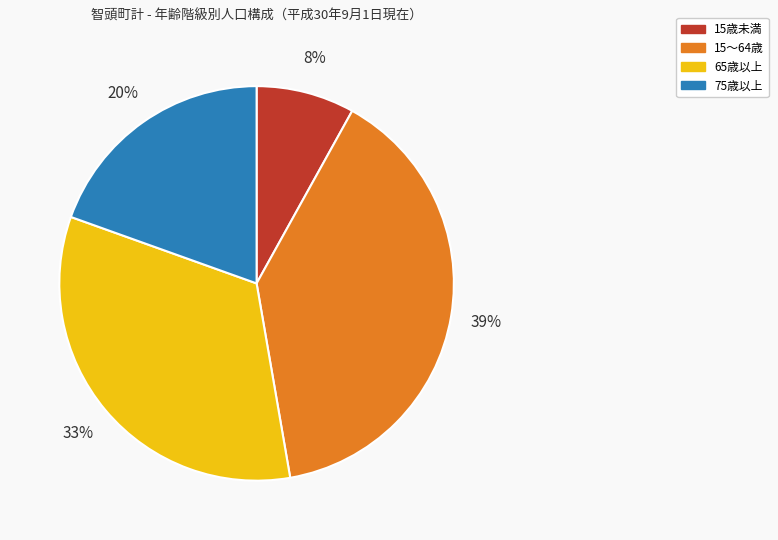

Is there a majority slice in this chart?

No